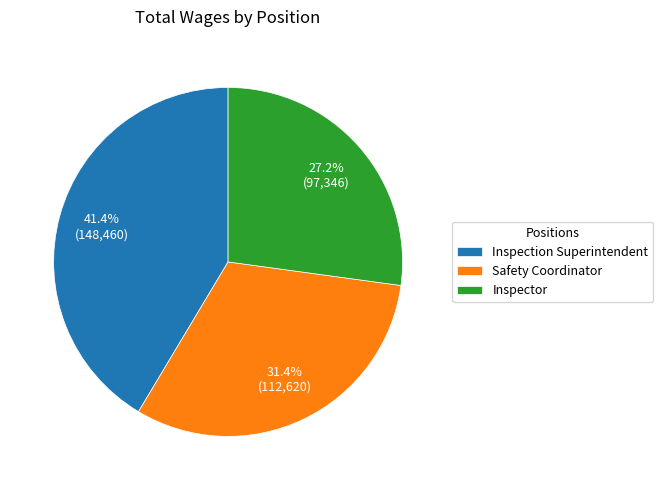

To the nearest percent, what is the combined percentage of Inspection Superintendent and Safety Coordinator?

73%